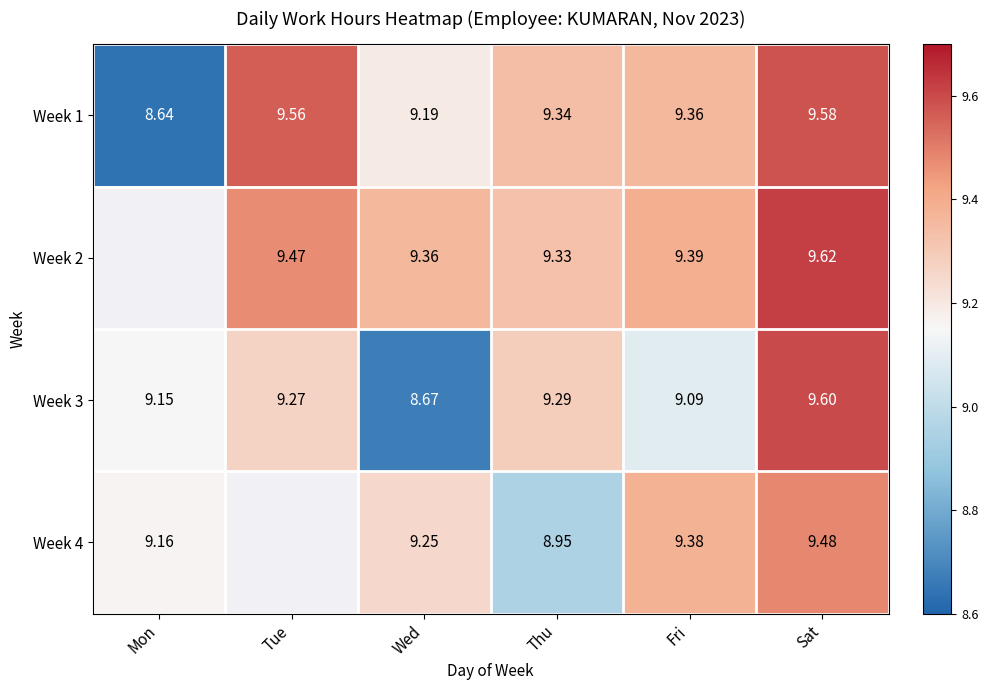

Is the value of Week 4 at Thu greater than the value of Week 3 at Mon?

No